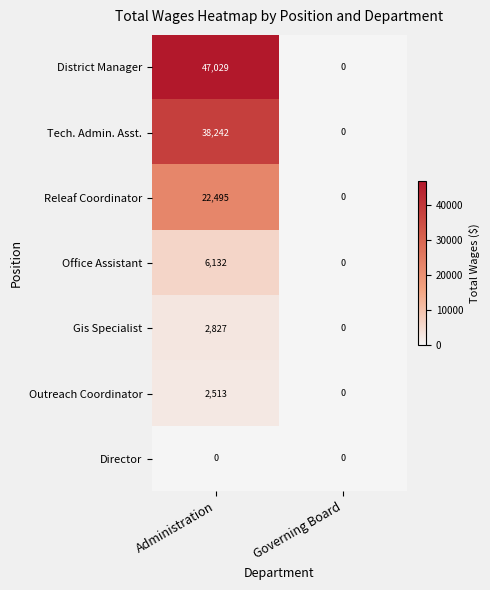

What is the difference between the highest and lowest values at Administration?

47029